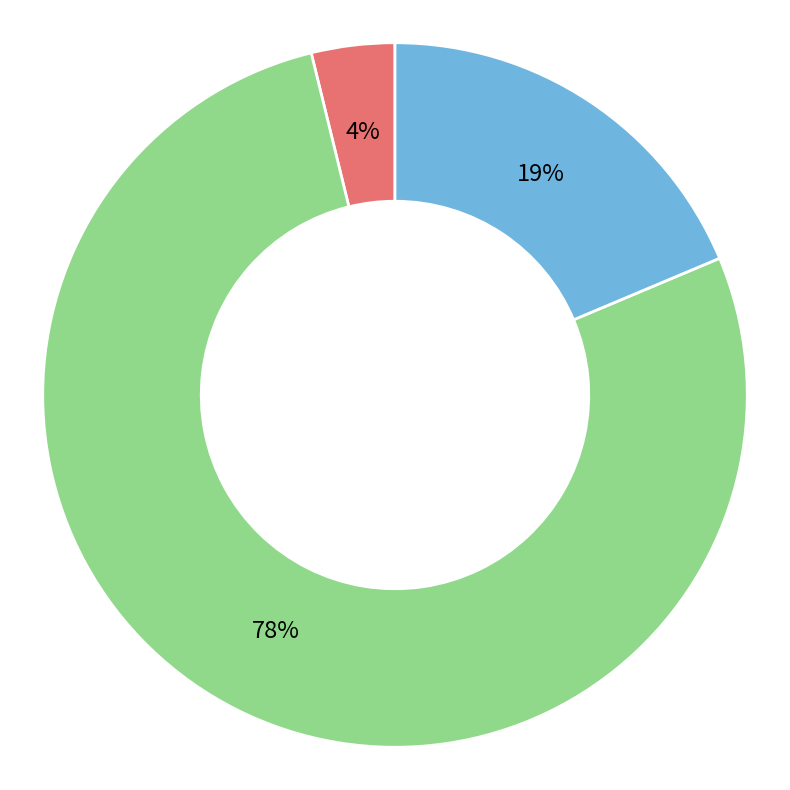

Is there any slice that represents more than half of the pie?

Yes